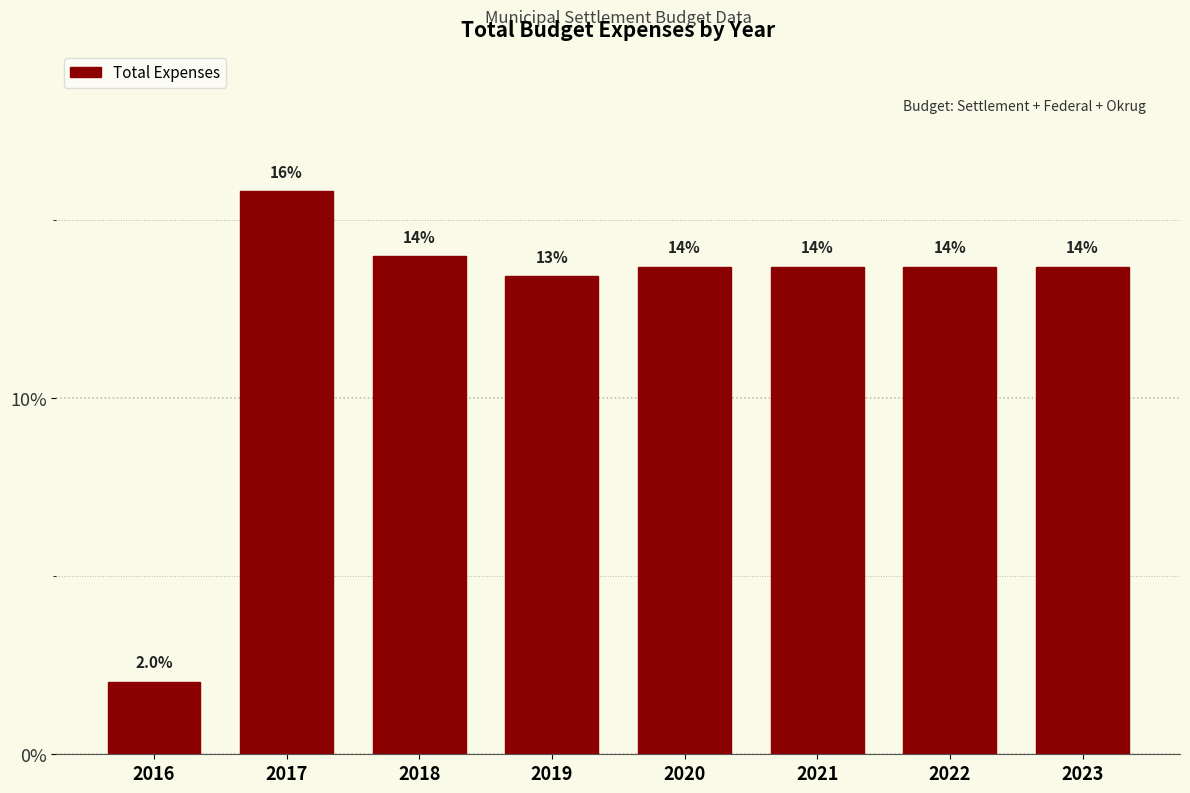

Reading right to left, what are all the values shown in this chart?

13.7	13.7	13.7	13.7	13.4	14.0	15.8	2.0